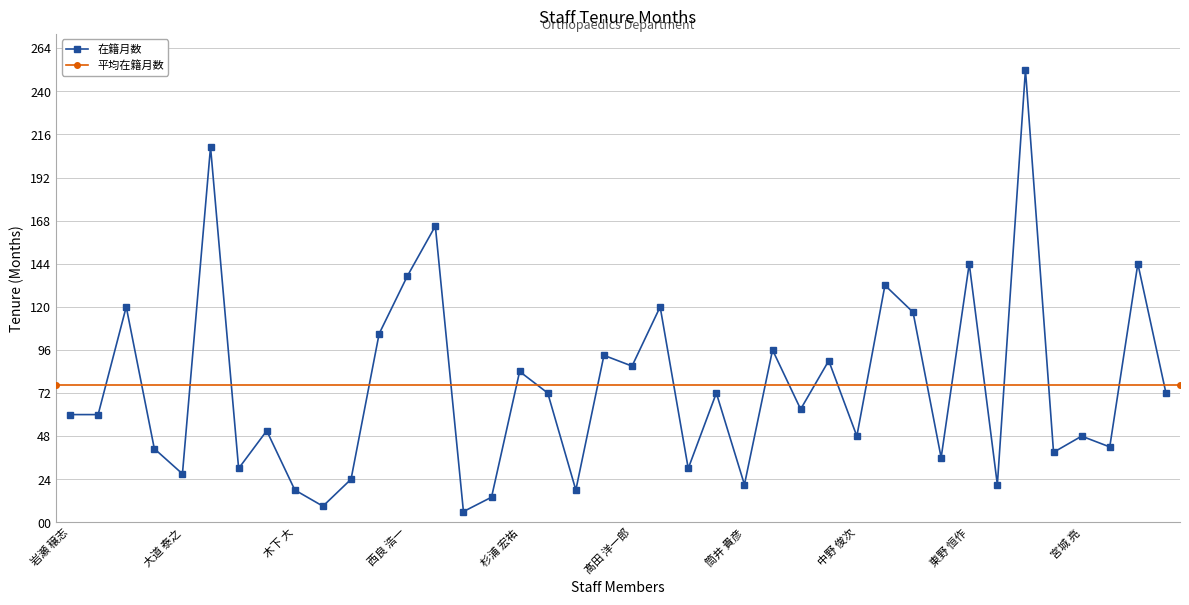

How many data points are less than 63?

20